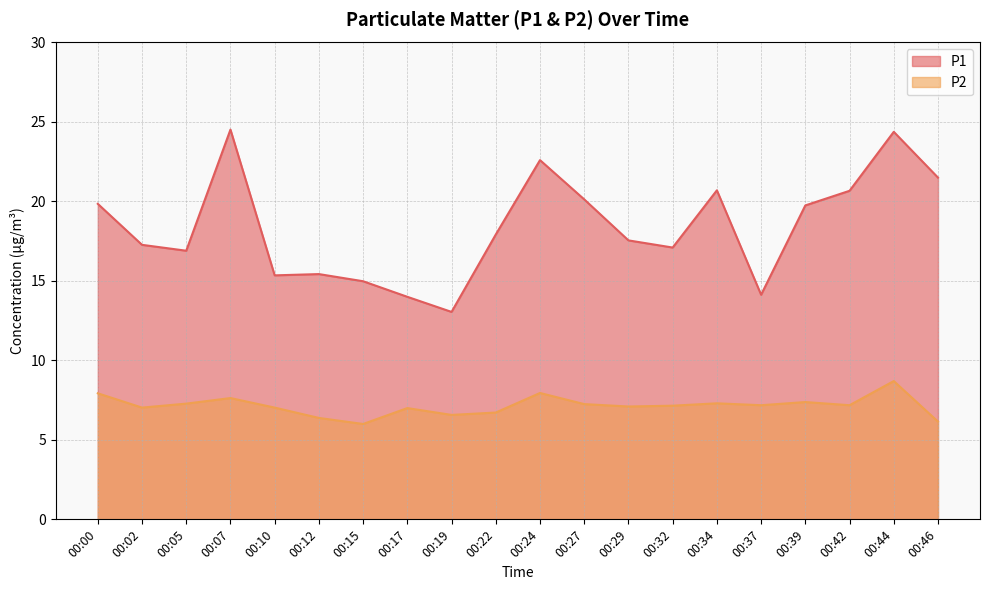

True or false: P1 has a value of 15.3 at 00:10.

True